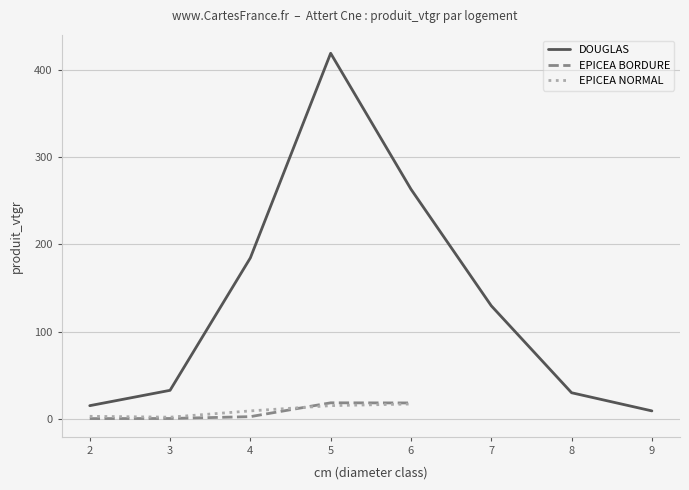

What is the maximum value for EPICEA NORMAL?

17.0